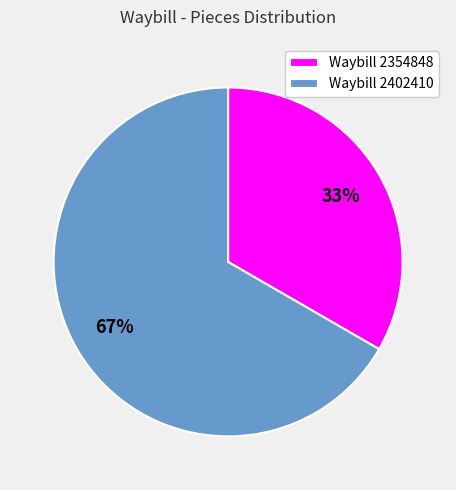

What is the largest slice in the pie chart?

Waybill 2402410